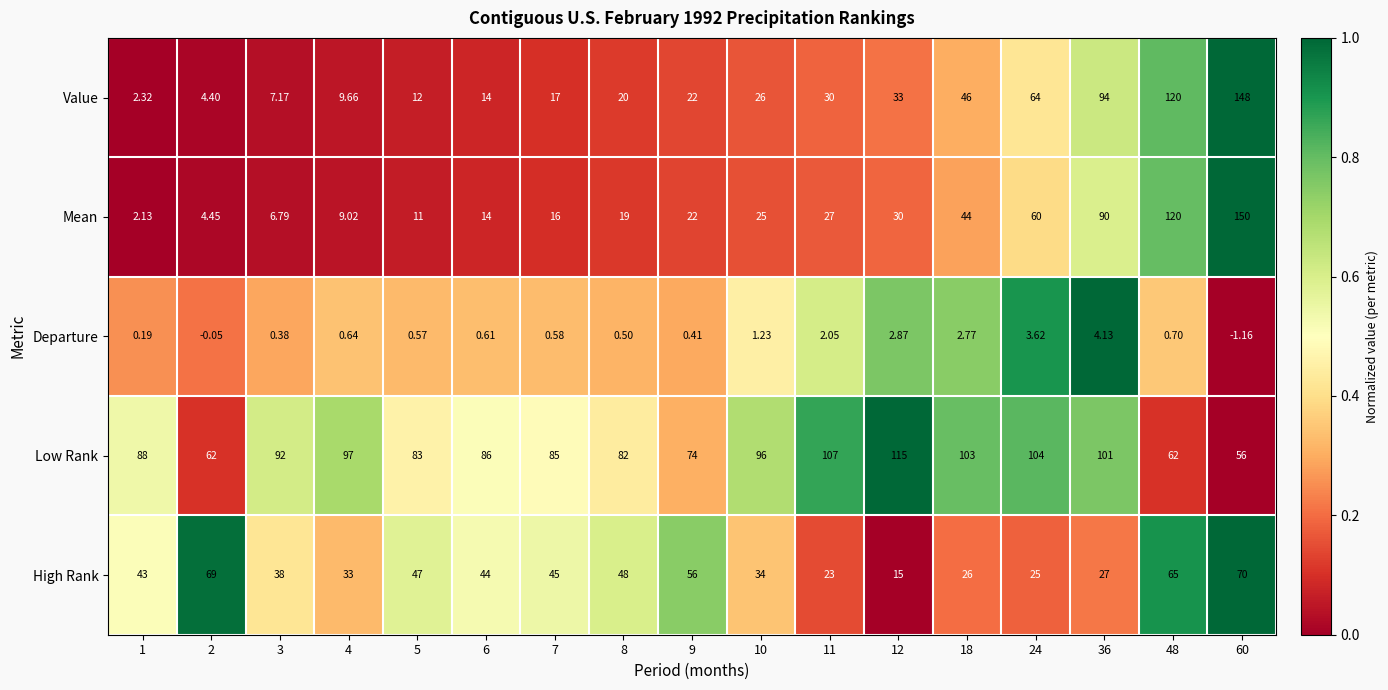

Which series has the largest total across all categories?

Low Rank